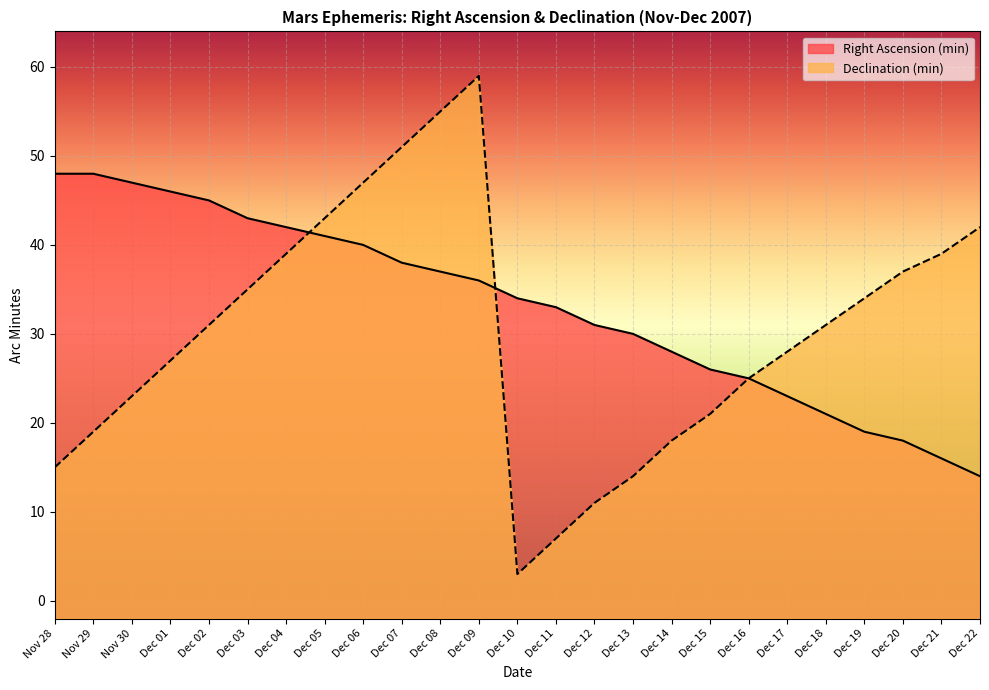

What are all the series names shown in the legend?

Right Ascension (min), Declination (min)